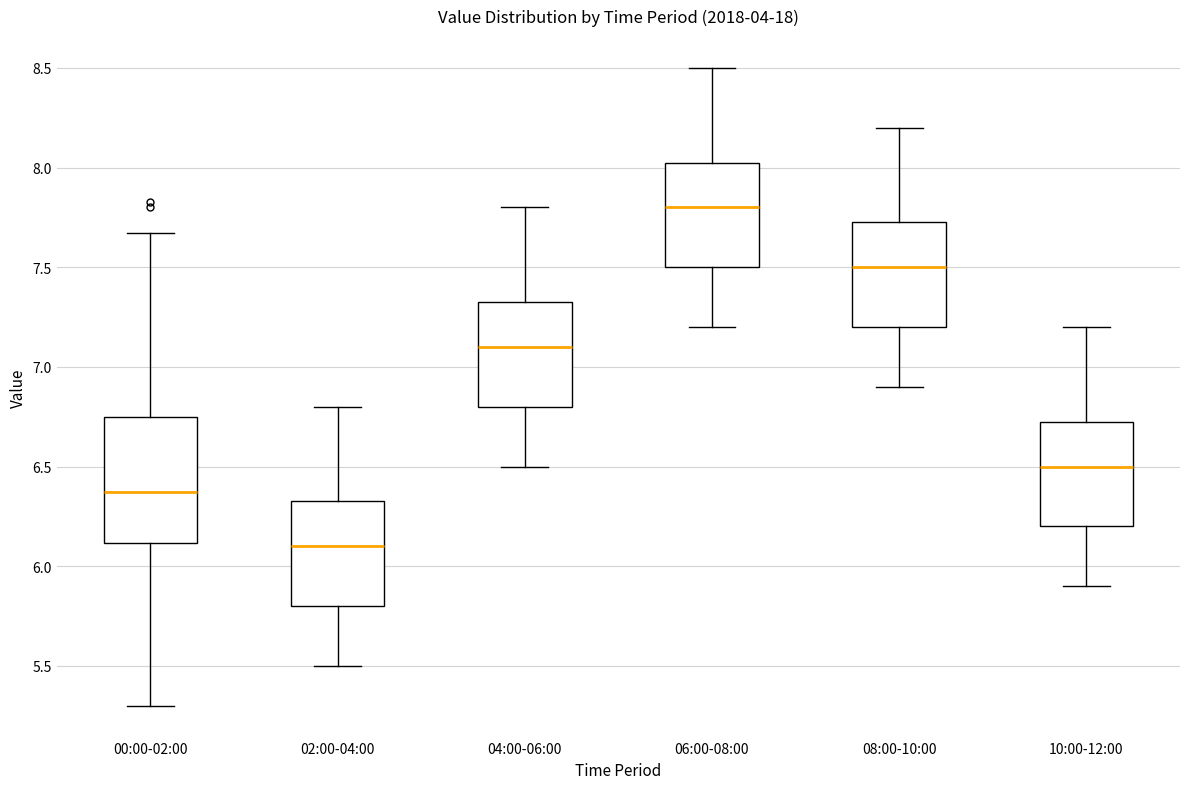

Comparing the boxes themselves (not the whiskers), which one is the tallest?

00:00-02:00